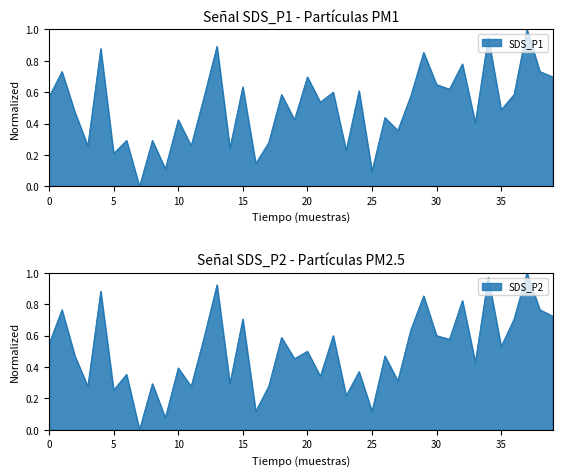

How many intersections are there between SDS_P2 and SDS_P1?

15